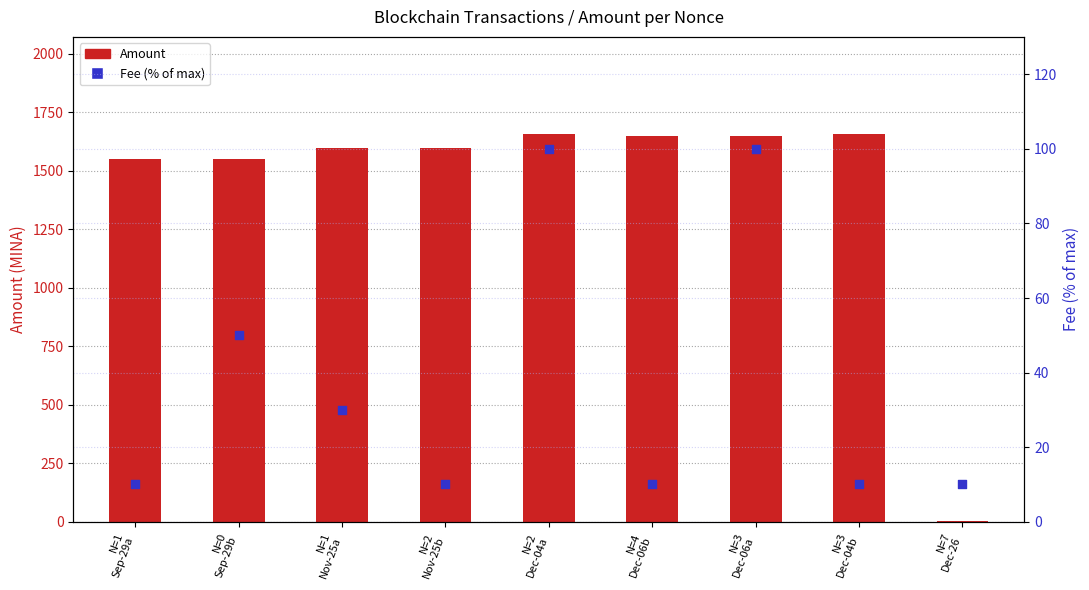

At which category is the sum across all series the highest?

N=2
Dec-04a